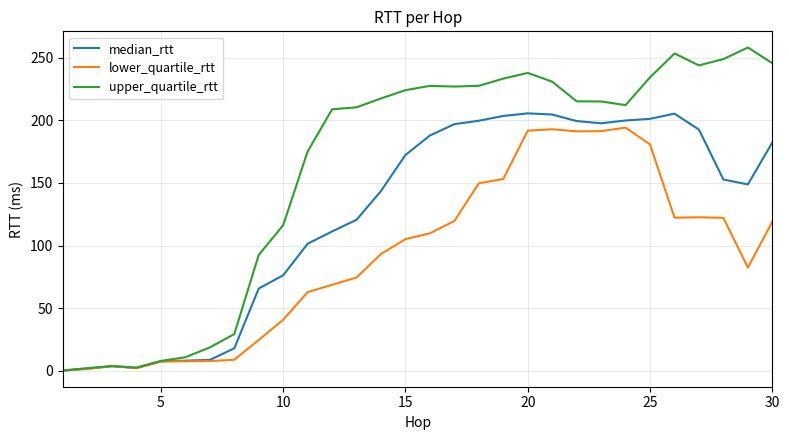

What are all the series names shown in the legend?

median_rtt, lower_quartile_rtt, upper_quartile_rtt